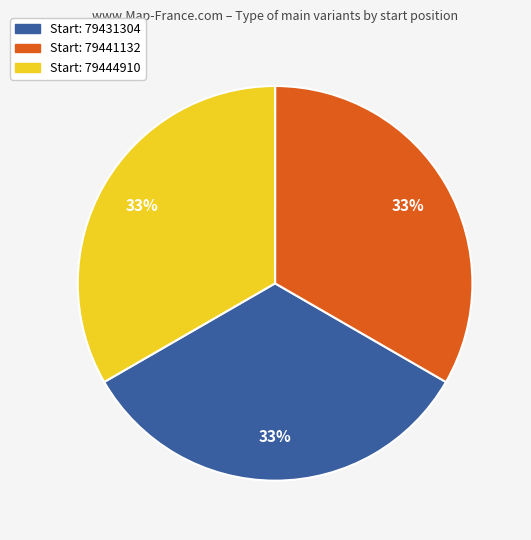

Is there a majority slice in this chart?

No